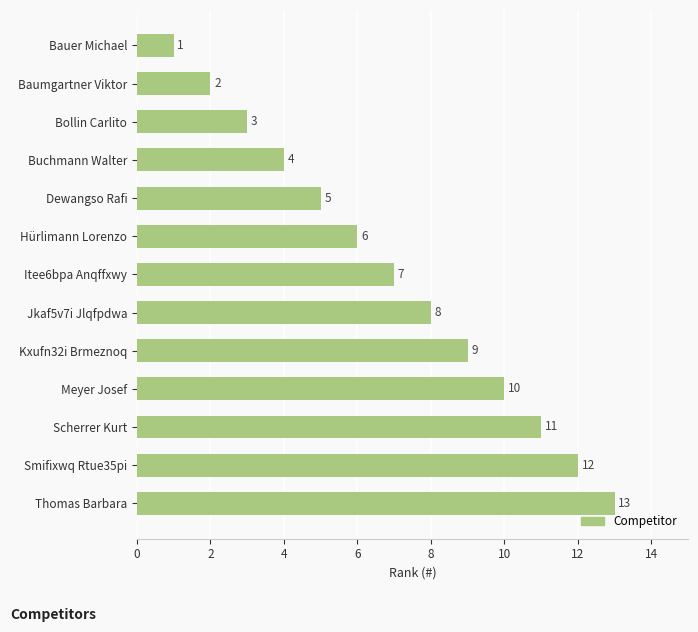

What is the maximum value shown in the chart?

13